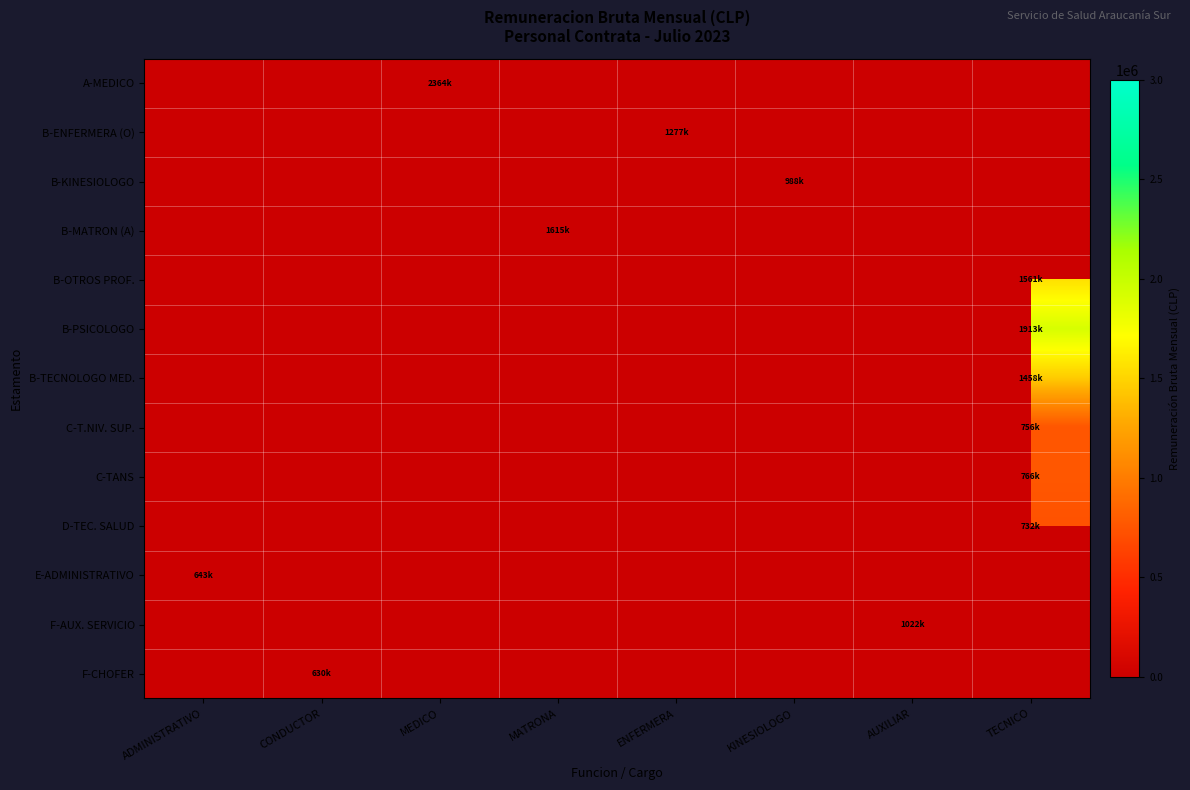

What is the maximum value shown in the chart?

2364499.0